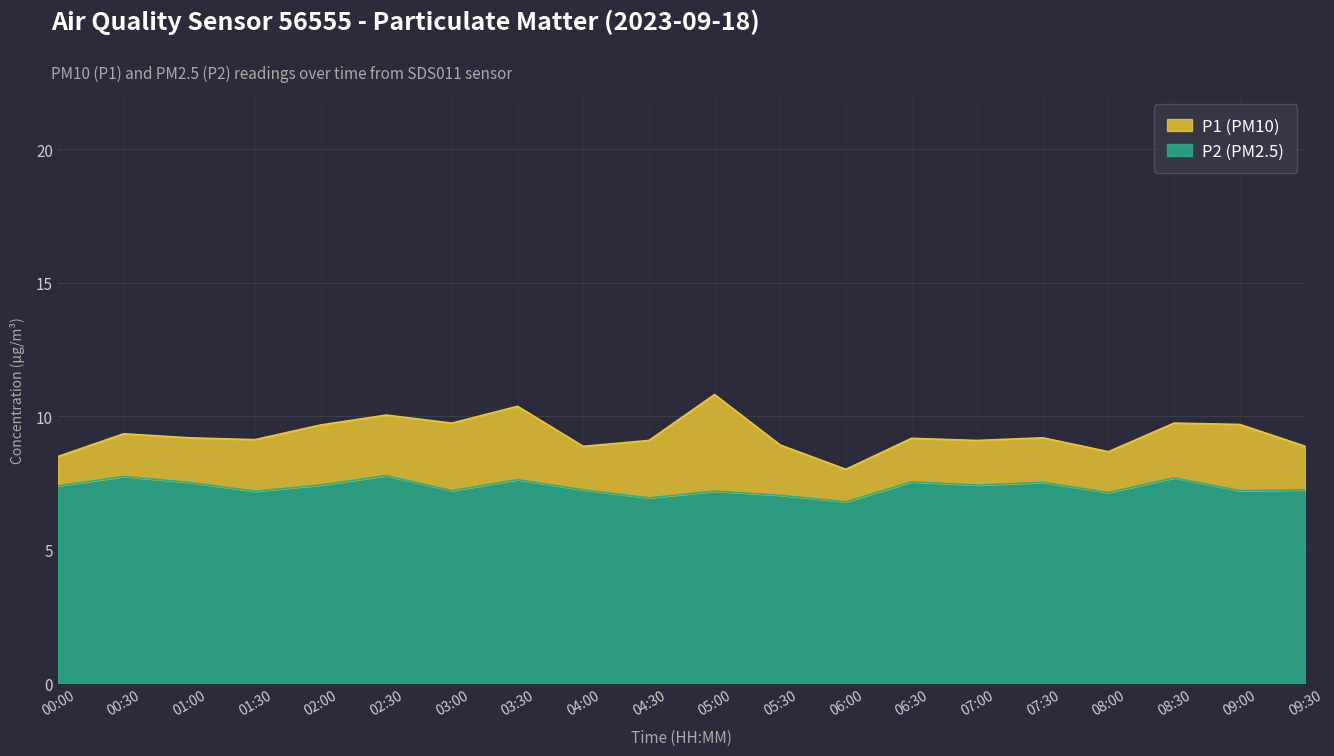

What position from the right is 01:30?

17